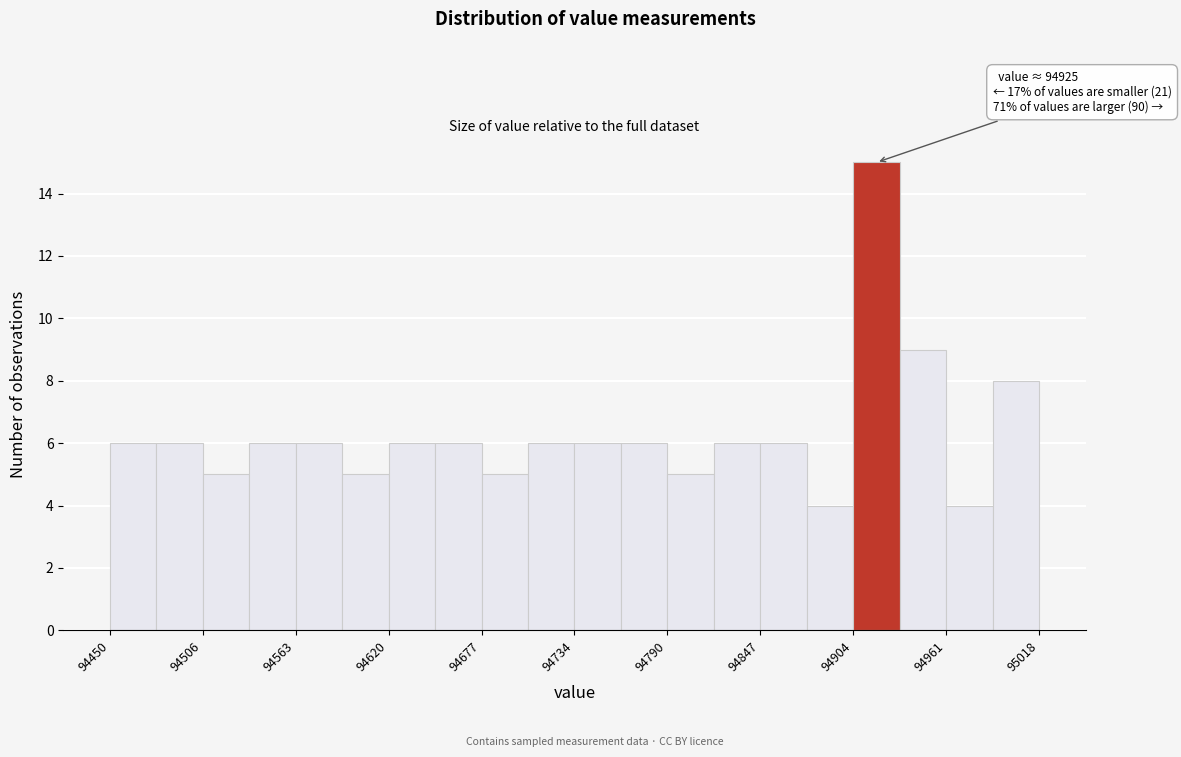

Read against the x-axis, roughly where is the centre of the tallest bar?

94920